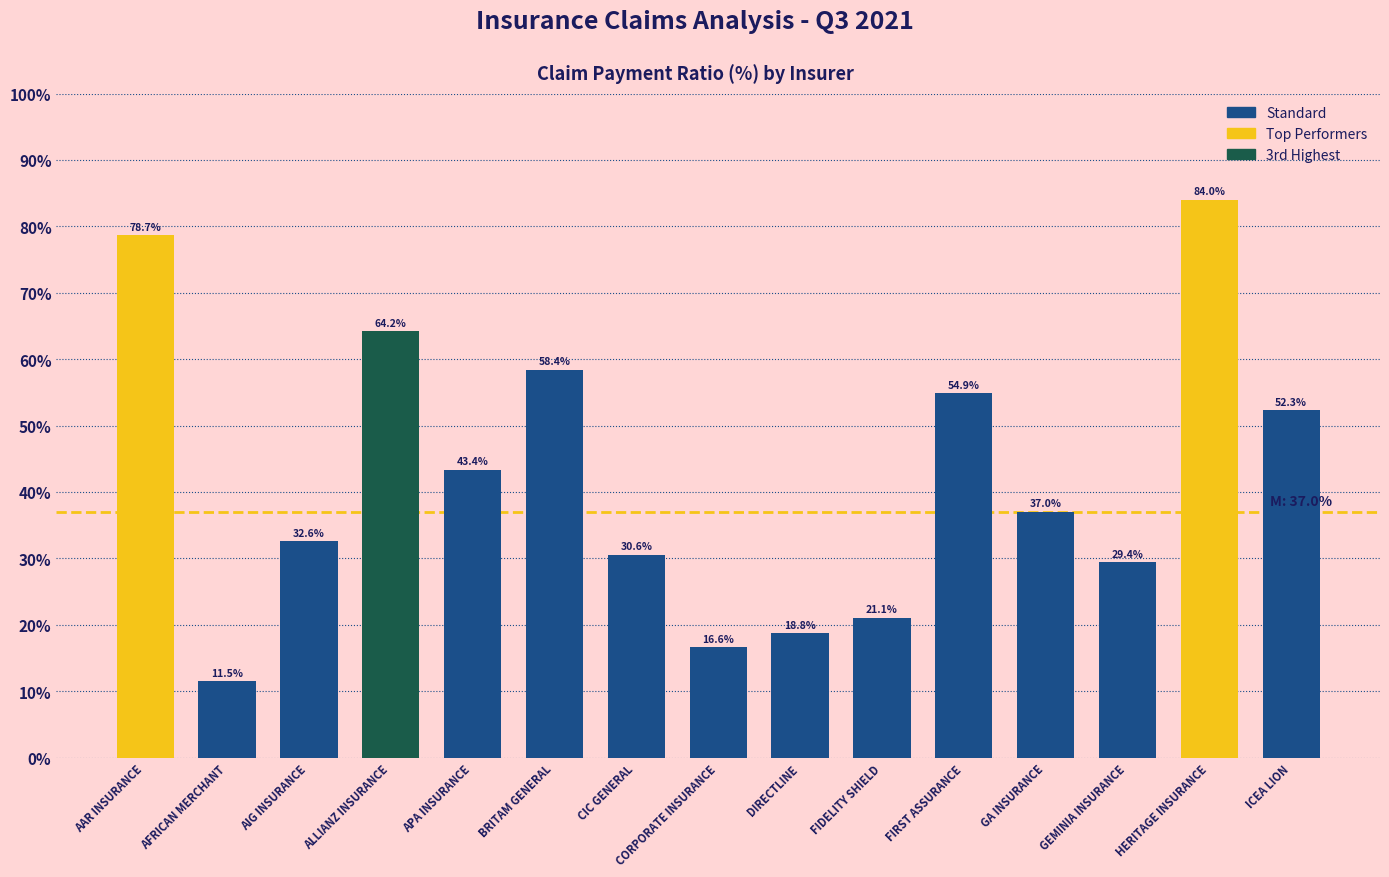

Count the number of data series in this chart.

1